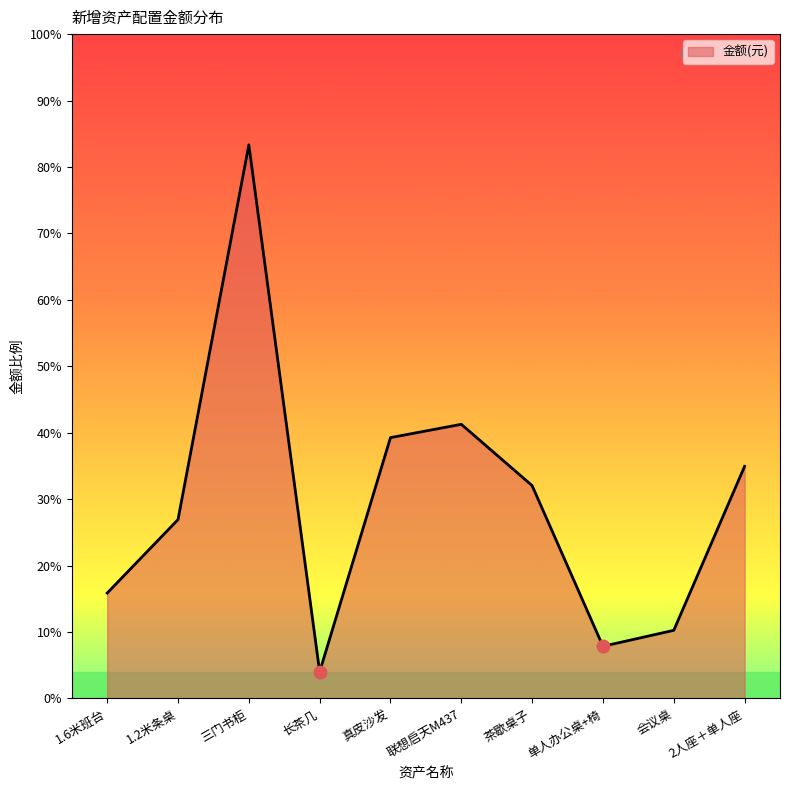

Does the chart have visible grid lines?

No